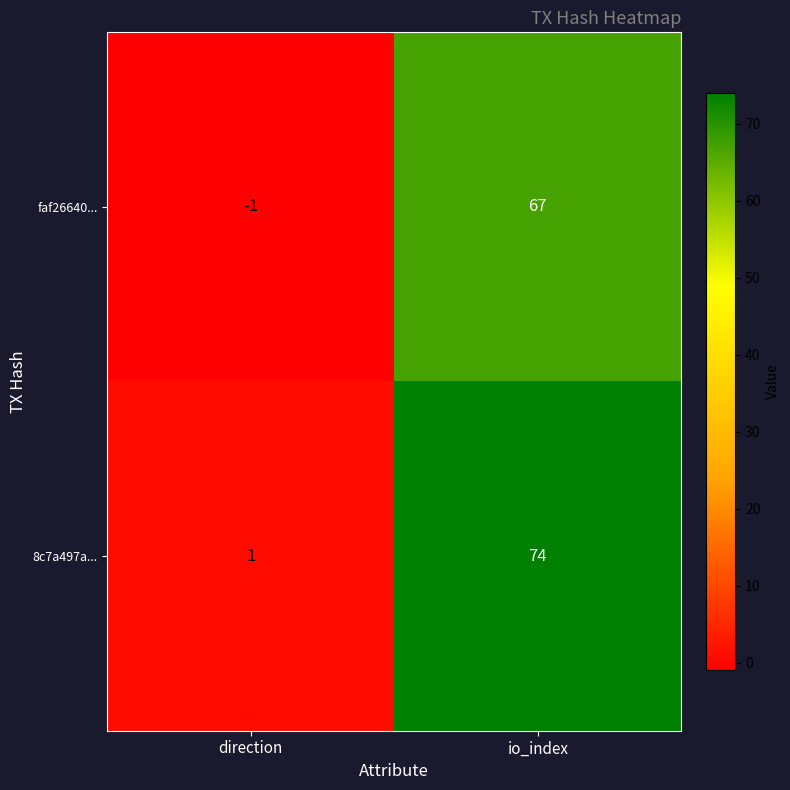

At which label is faf26640... closest to 33?

direction